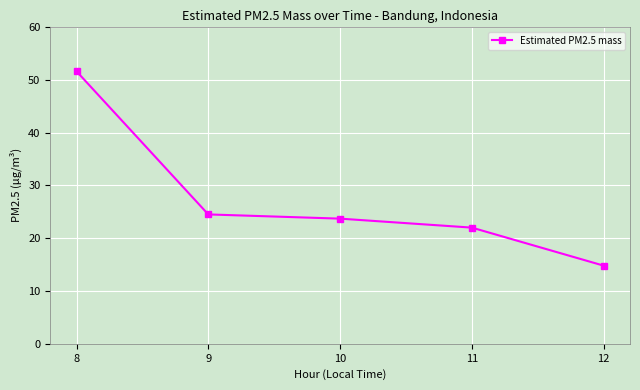

How many lines are shown in the chart?

1